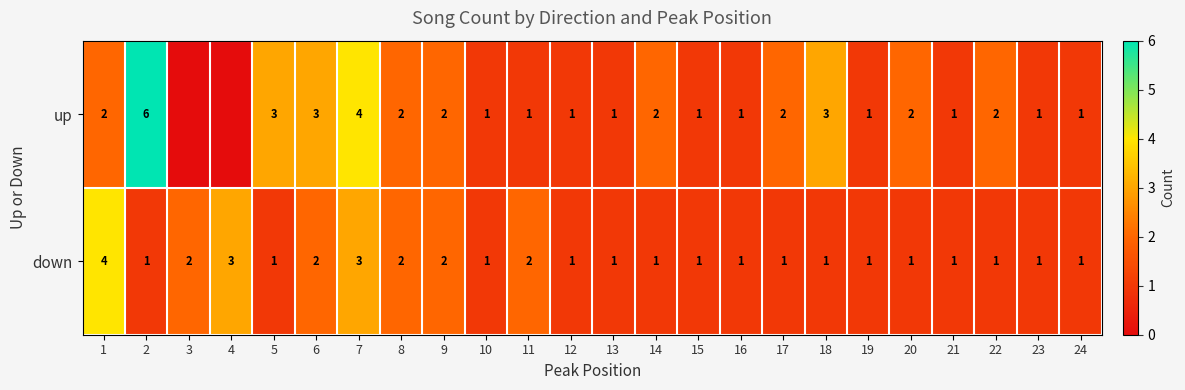

Which has a higher value, 13 or 17?

17